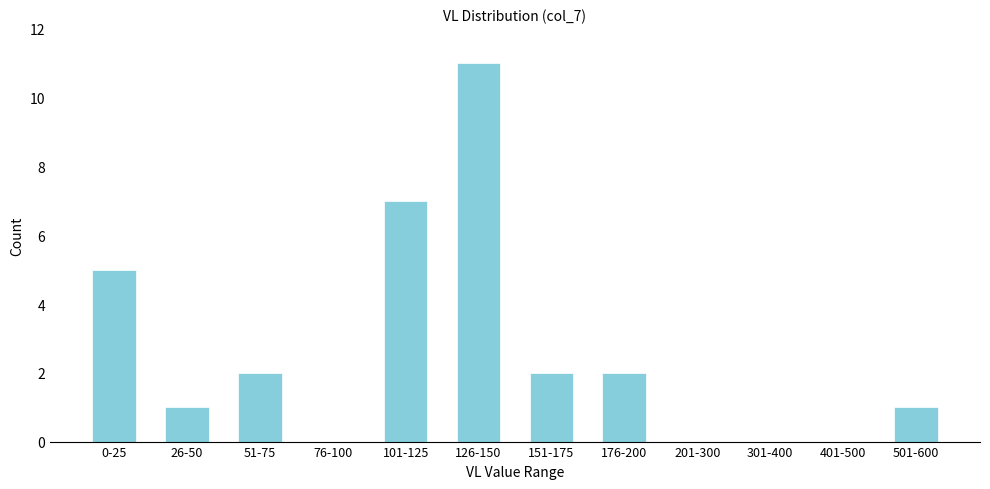

Reading right to left, transcribe all the data shown in this chart.

501-600=1	401-500=0	301-400=0	201-300=0	176-200=2	151-175=2	126-150=11	101-125=7	76-100=0	51-75=2	26-50=1	0-25=5